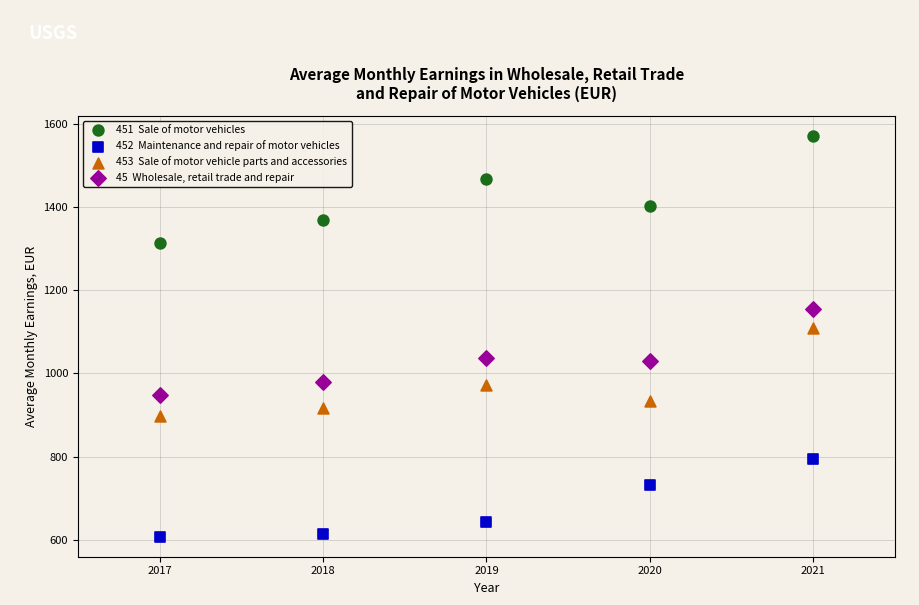

Across all series, what Y value is closest to 1089?

1110